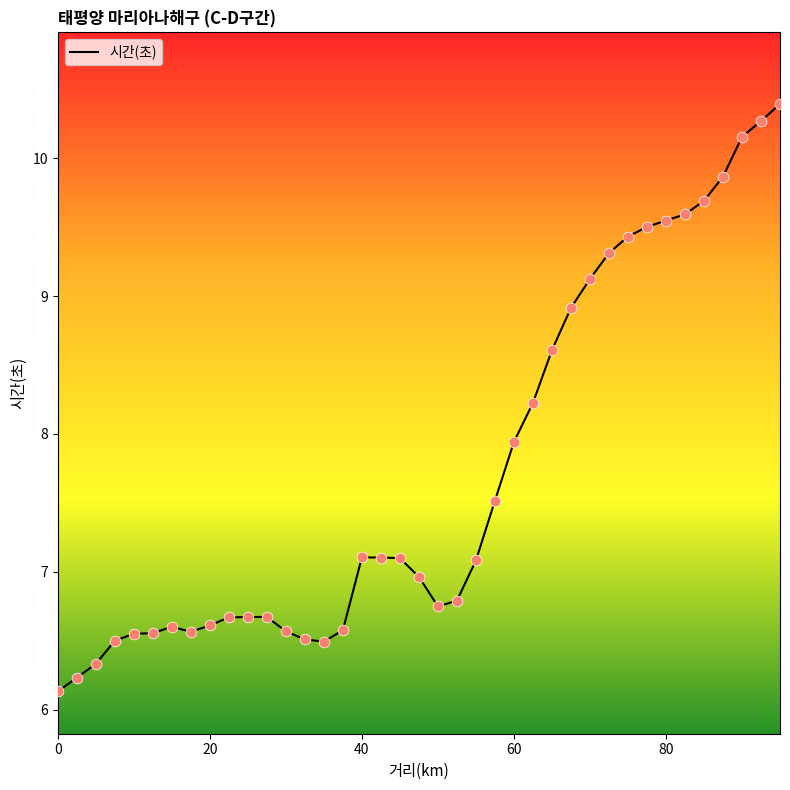

What is the difference between the maximum and minimum values?

4.3